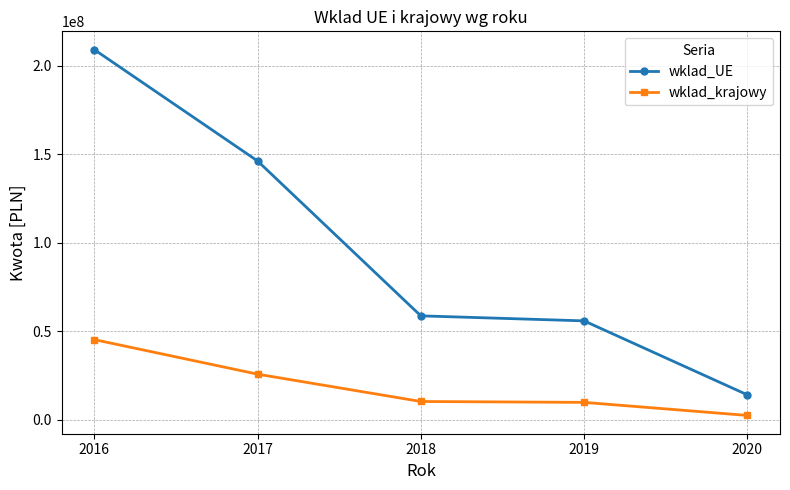

Which series changed the most between 2016 and 2020?

wklad_UE